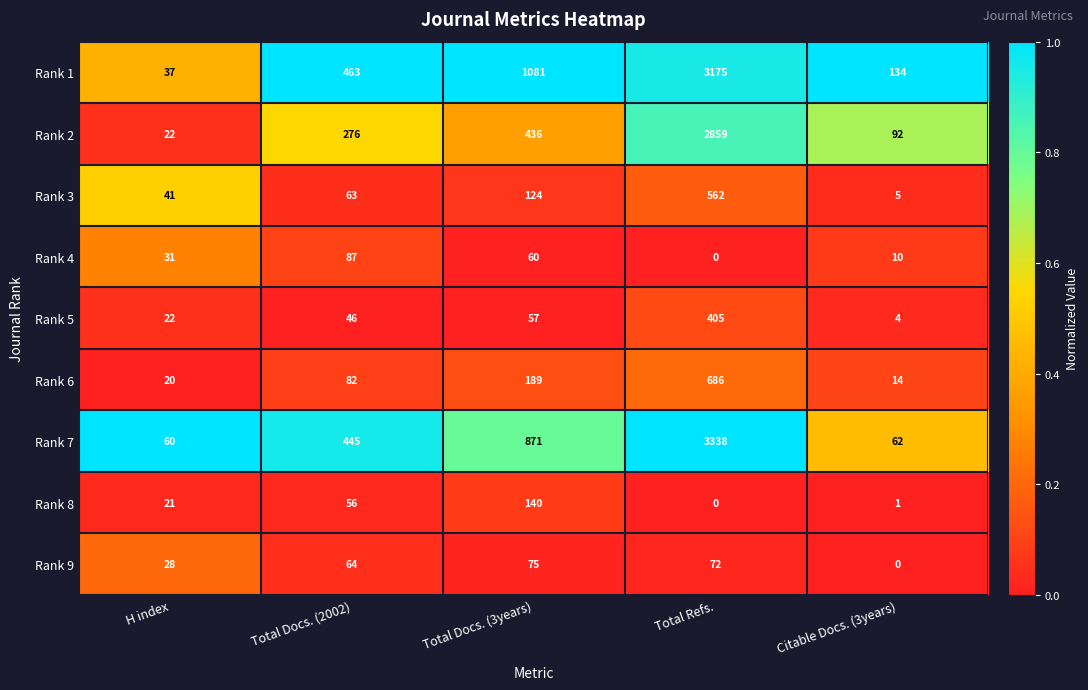

List the labels in order of Rank 8 value, largest first.

Total Docs. (3years), Total Docs. (2002), H index, Citable Docs. (3years), Total Refs.